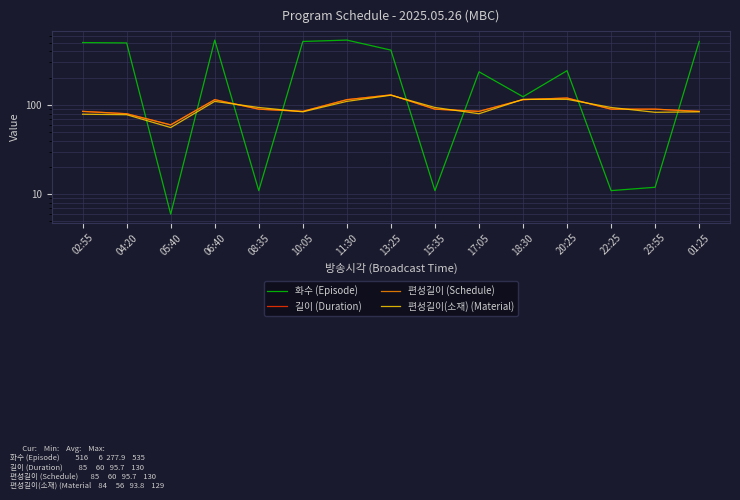

The 길이 (Duration) series shows 115 at 18:30. True or false?

True